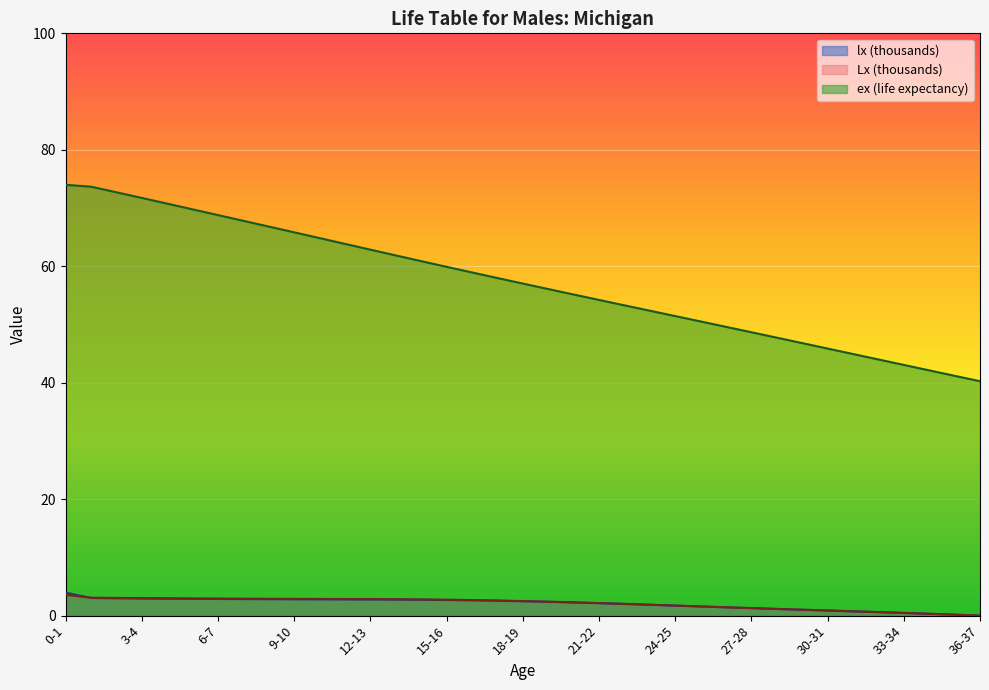

What is the difference between the highest and lowest values at 35-36?

41.0